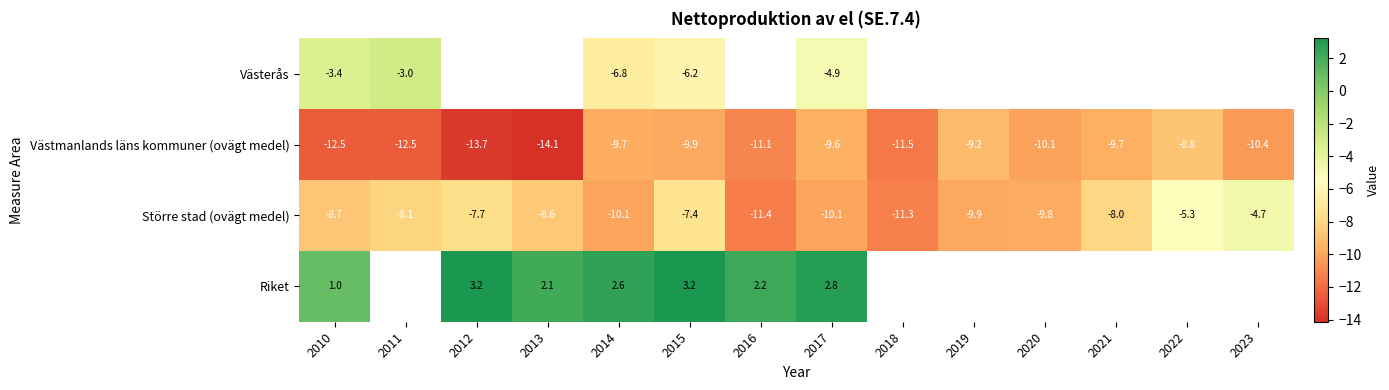

Is the value of Större stad (ovägt medel) at 2015 greater than the value of Västerås at 2014?

No